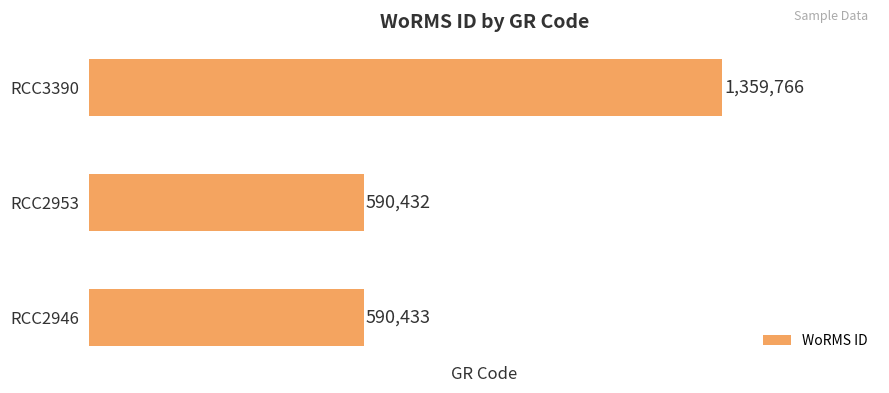

What is the difference between the maximum and minimum values?

769334